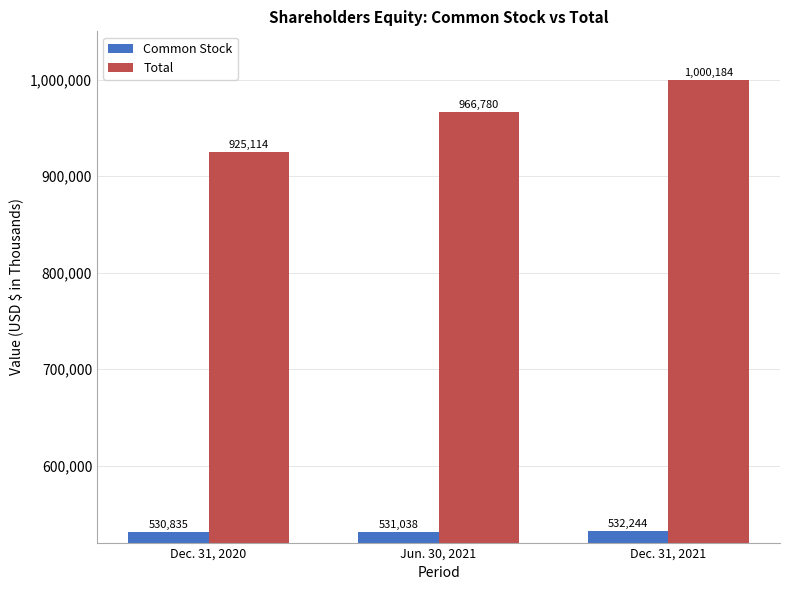

Reading left to right, extract all data points from this chart.

Common Stock: 530835	531038	532244
Total: 925114	966780	1000184